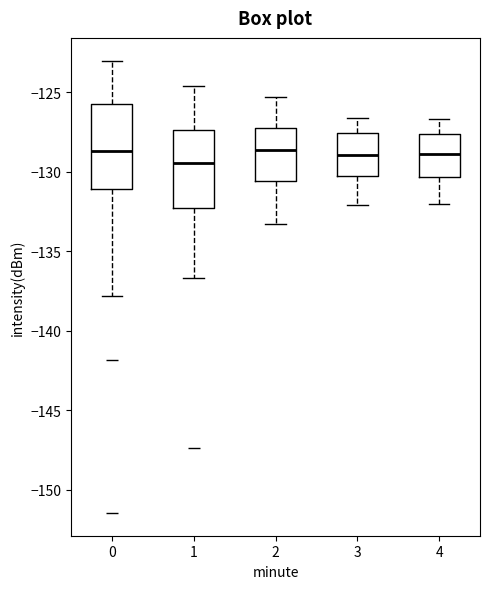

Reading left to right, transcribe this box plot: for each box, give where its median line is, the range the box spans, and where its two whiskers end, as read against the y-axis. The values are not printed on the chart, so give them approximately, as read against the axis.

0: median -128.5, box -131.0 to -125.5, whiskers -138.0 to -123.0
1: median -129.5, box -132.5 to -127.5, whiskers -136.5 to -124.5
2: median -128.5, box -130.5 to -127.0, whiskers -133.5 to -125.5
3: median -129.0, box -130.5 to -127.5, whiskers -132.0 to -126.5
4: median -129.0, box -130.5 to -127.5, whiskers -132.0 to -126.5